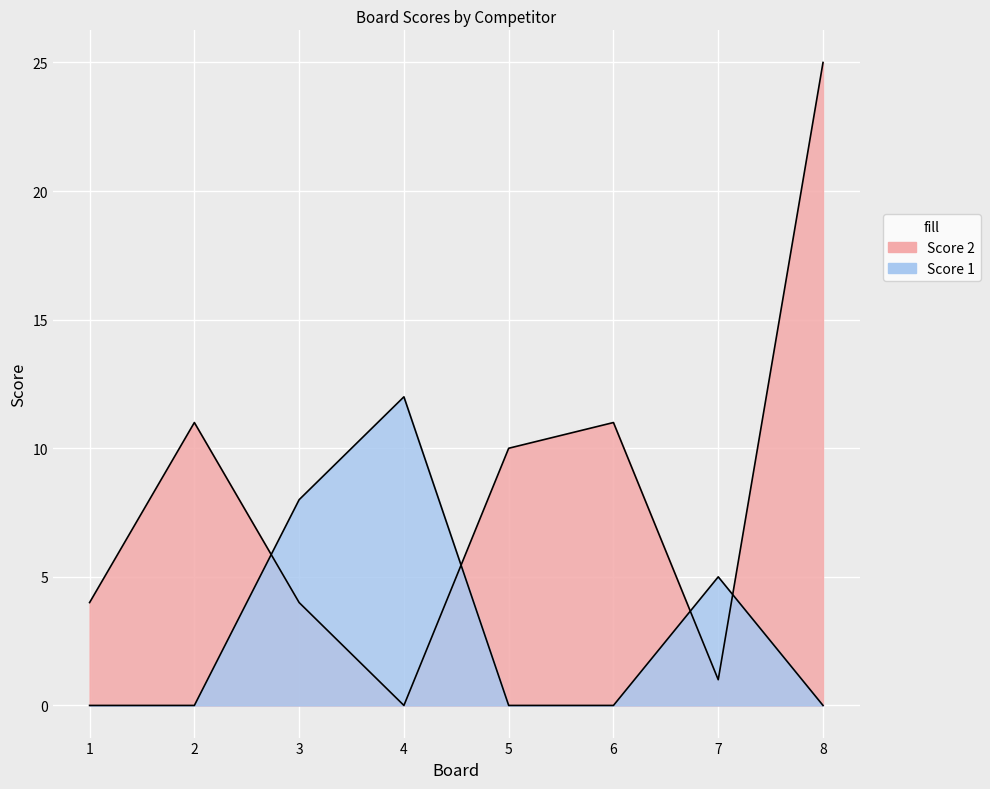

How many distinct data groups are displayed?

2